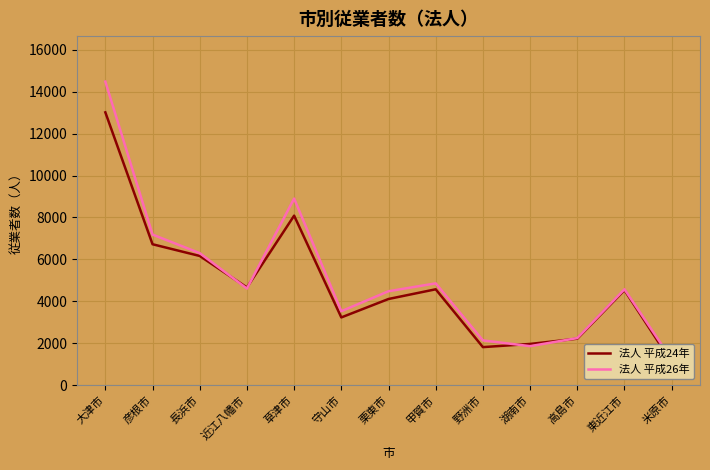

Reading left to right, list all the values displayed in this chart.

法人 平成24年: 13020	6722	6162	4658	8087	3228	4108	4571	1810	1961	2213	4531	1079
法人 平成26年: 14487	7183	6297	4606	8903	3525	4478	4854	2130	1856	2241	4572	1214